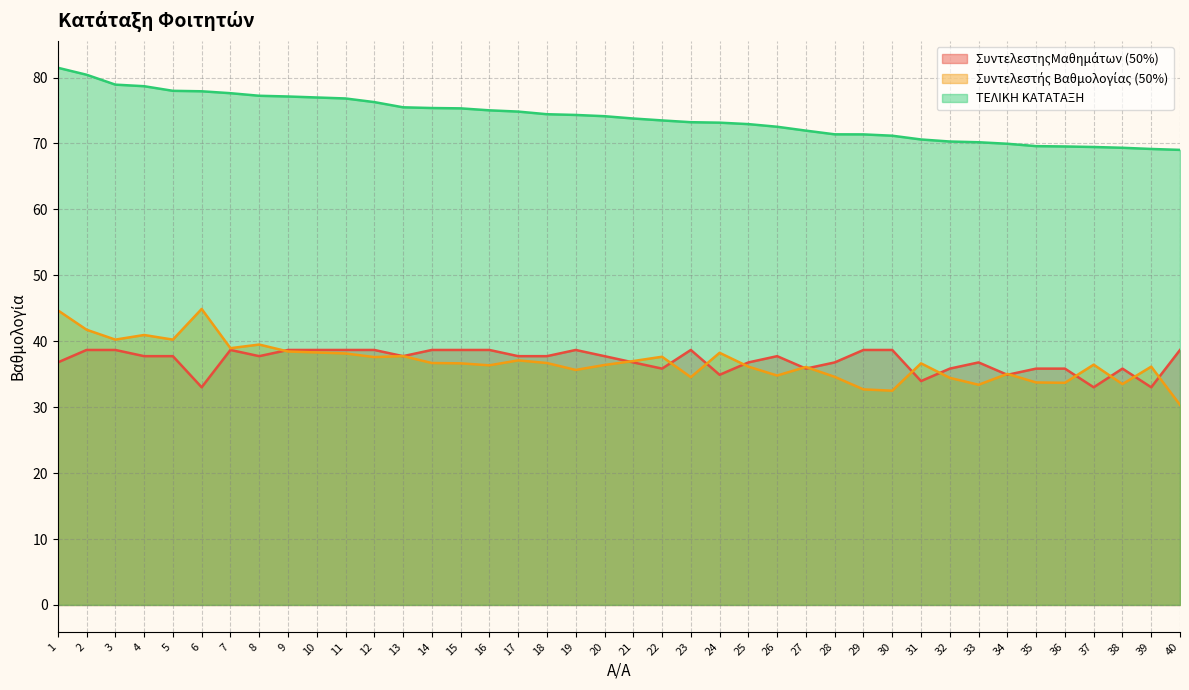

Between 37 and 19, which is larger?

19